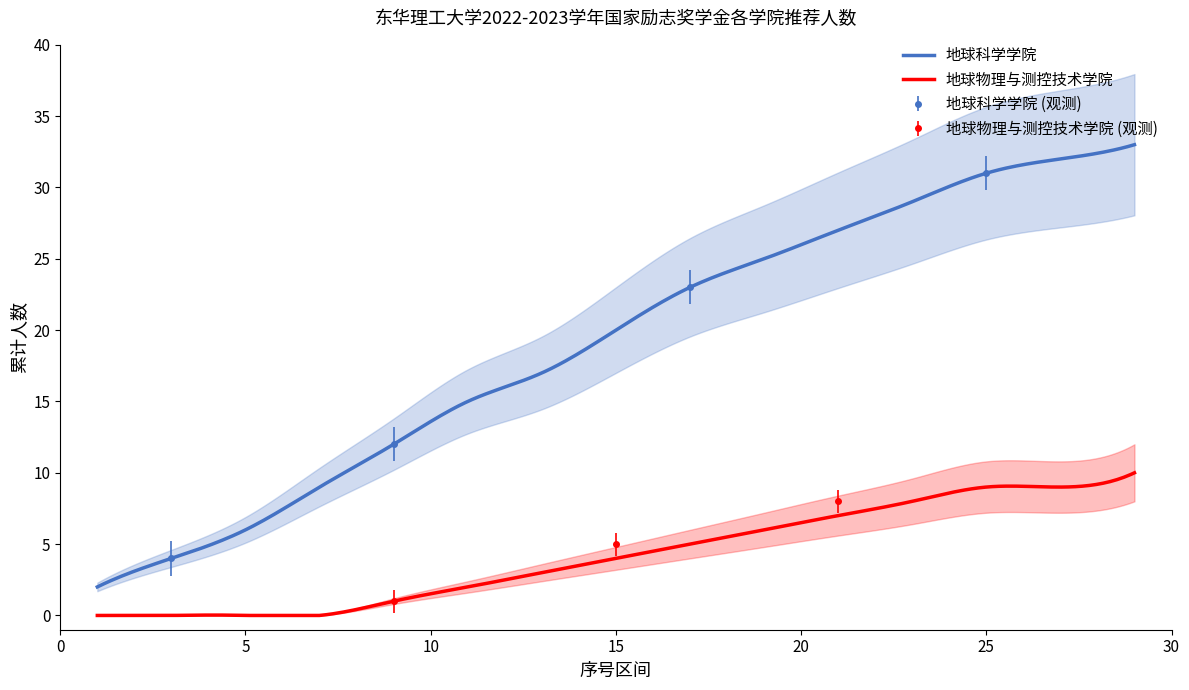

True or false: 地球科学学院 and 地球物理与测控技术学院 intersect in this chart.

False